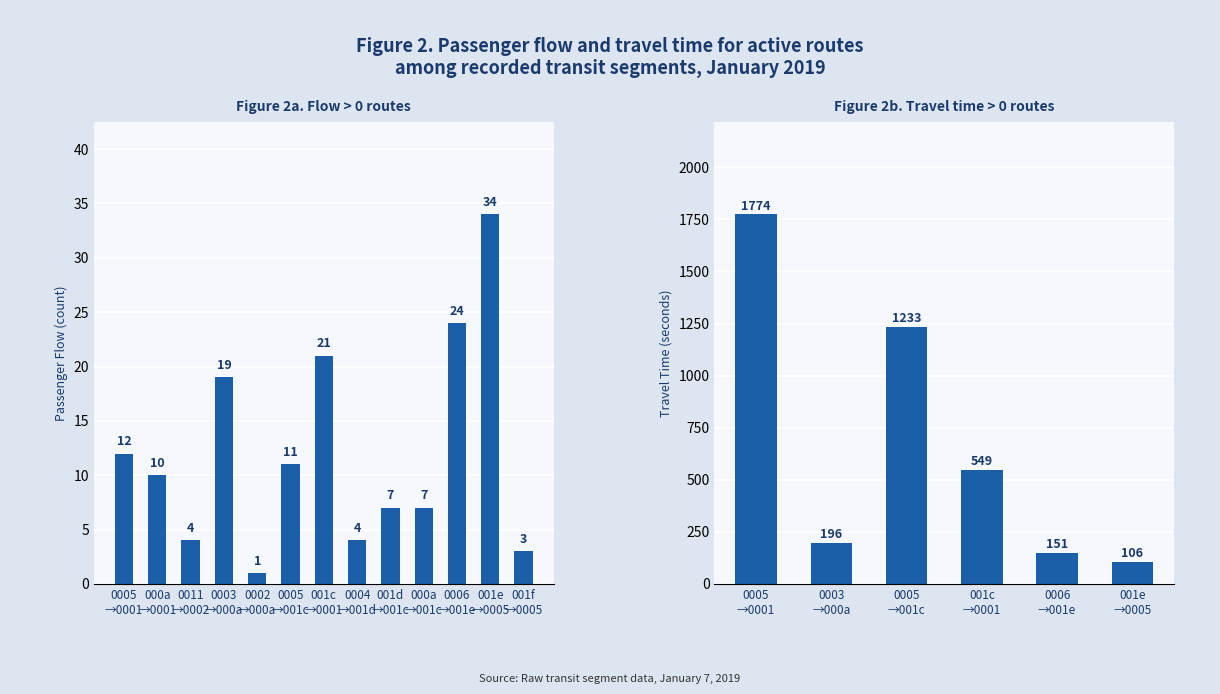

The travel_time series shows -2 at 3. True or false?

False